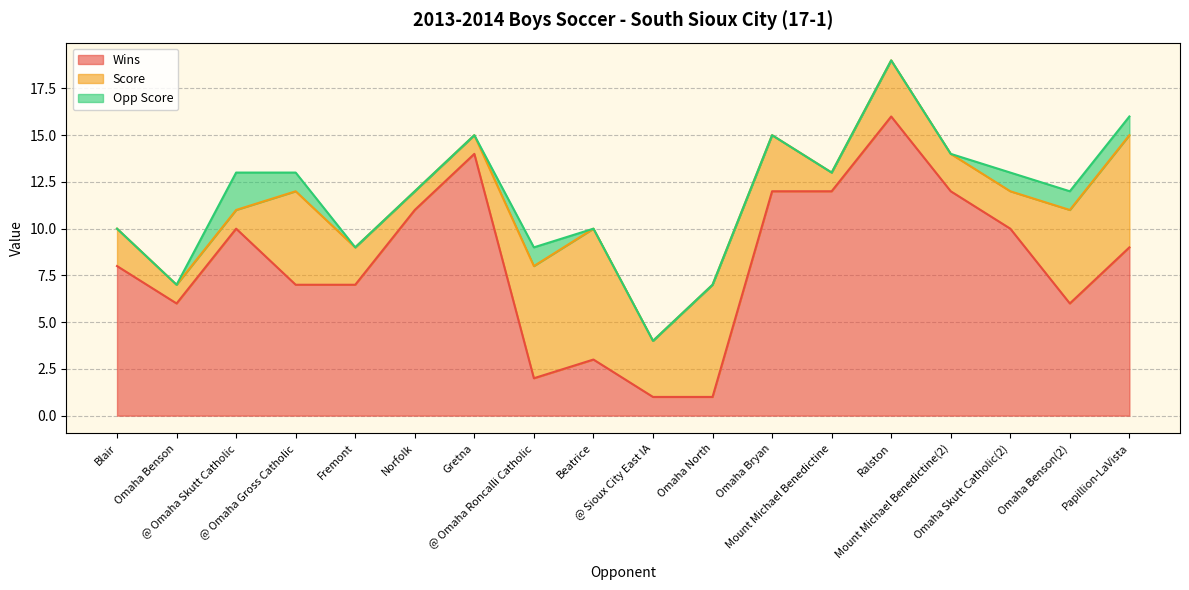

The value of Opp Score at Fremont is 1. True or false?

False